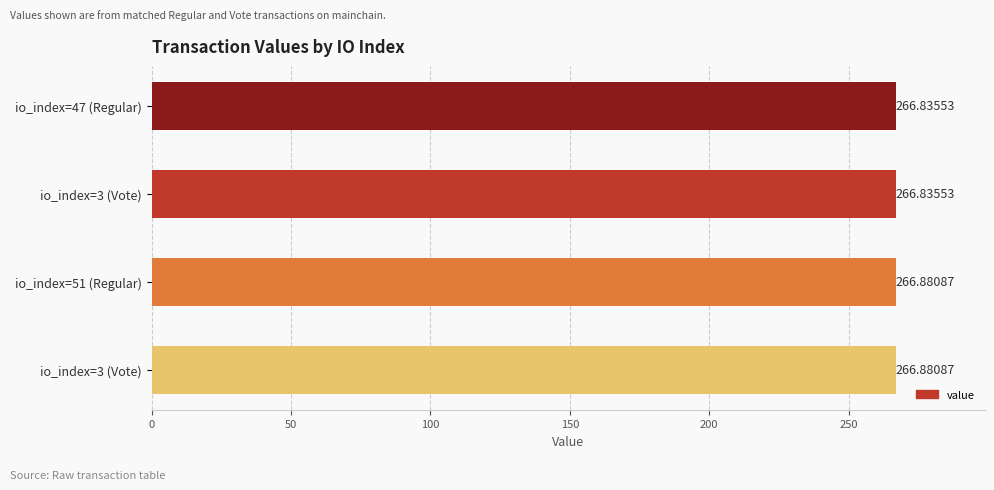

How many bars are there in total?

4